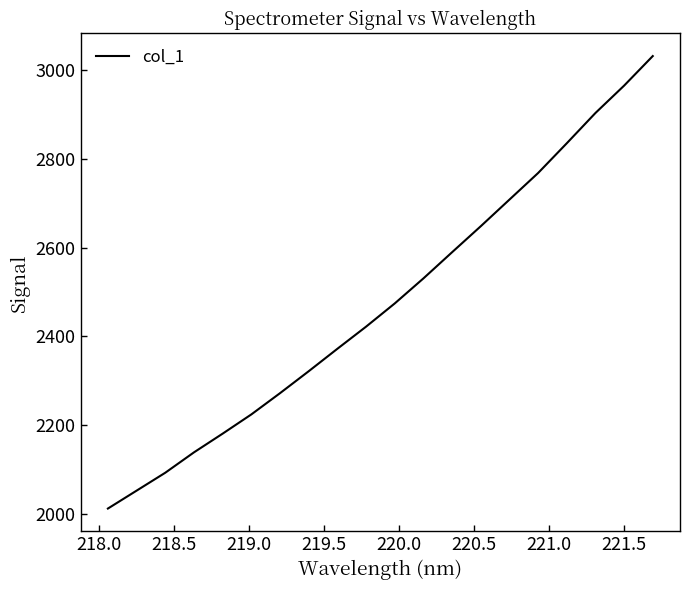

Is this an area chart (filled region under the line)?

No